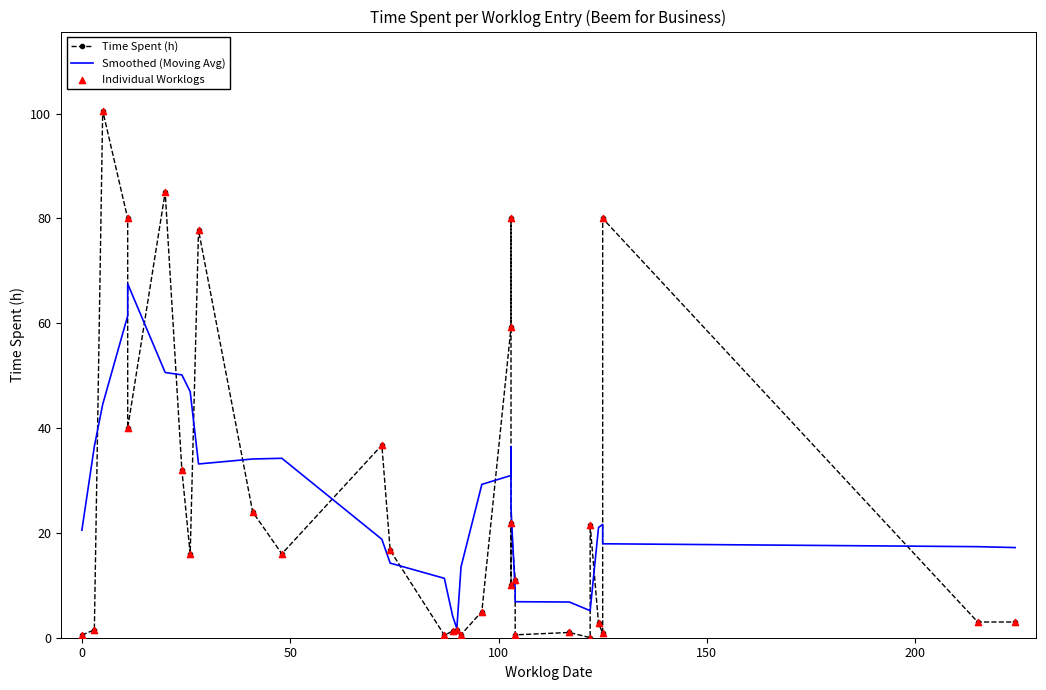

Which series has the largest Y range (max minus min)?

Time Spent (h)